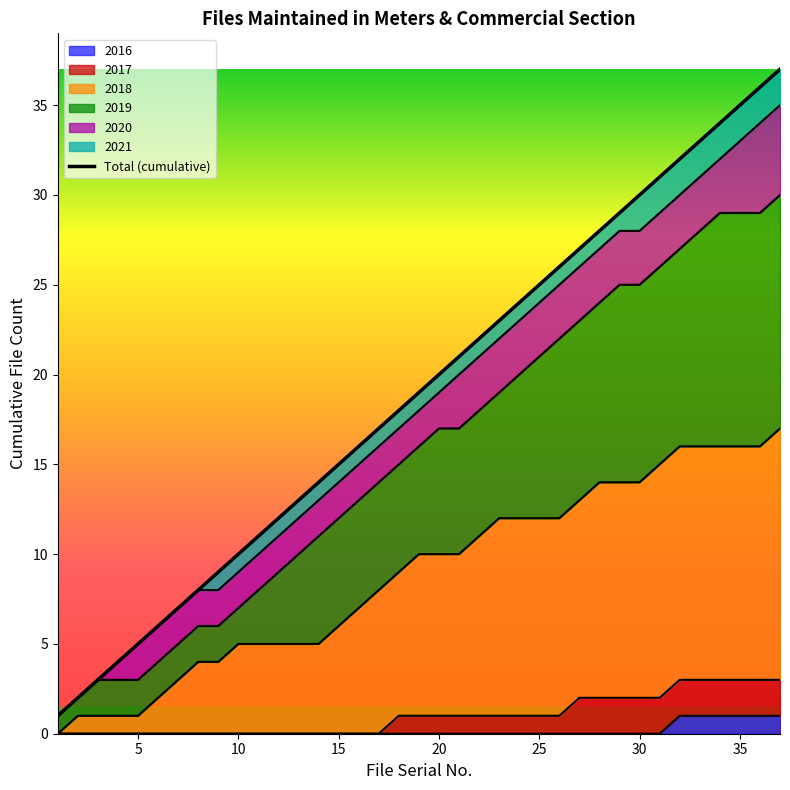

Reading right to left, transcribe all the data shown in this chart.

37	36	35	34	33	32	31	30	29	28	27	26	25	24	23	22	21	20	19	18	17	16	15	14	13	12	11	10	9	8	7	6	5	4	3	2	1